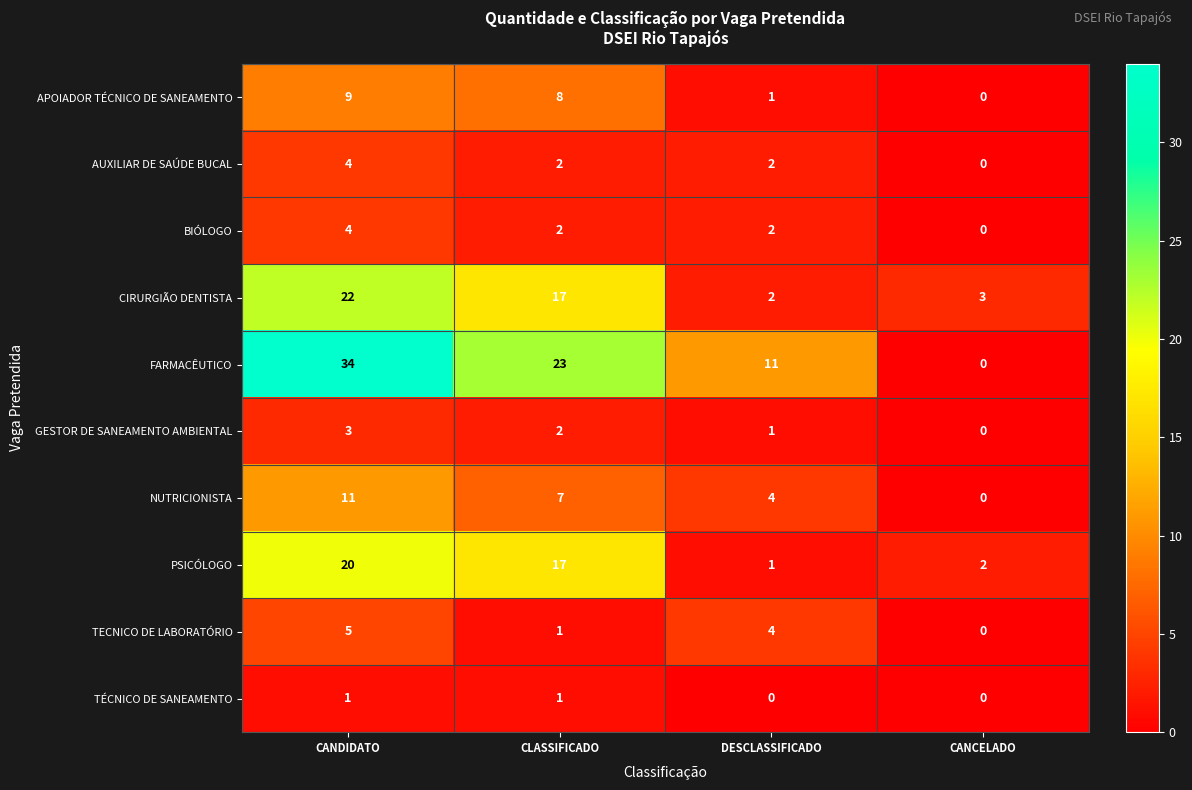

What is the average value of the CIRURGIÃO DENTISTA series?

11